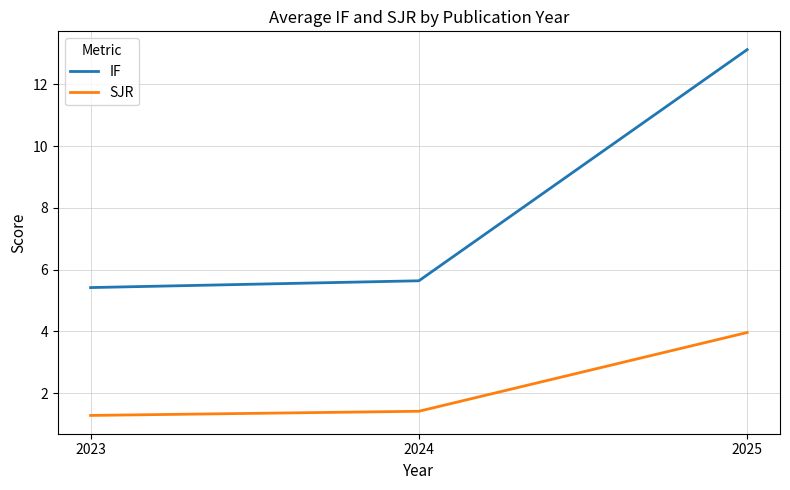

Reading left to right, extract all data points from this chart.

IF: 5.4	5.6	13.1
SJR: 1.3	1.4	4.0